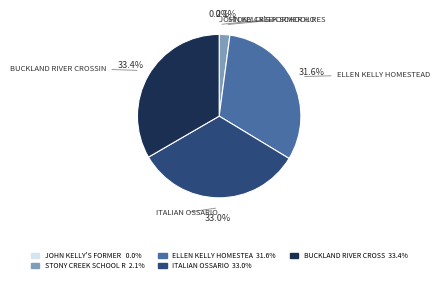

Is there any slice that represents more than half of the pie?

No